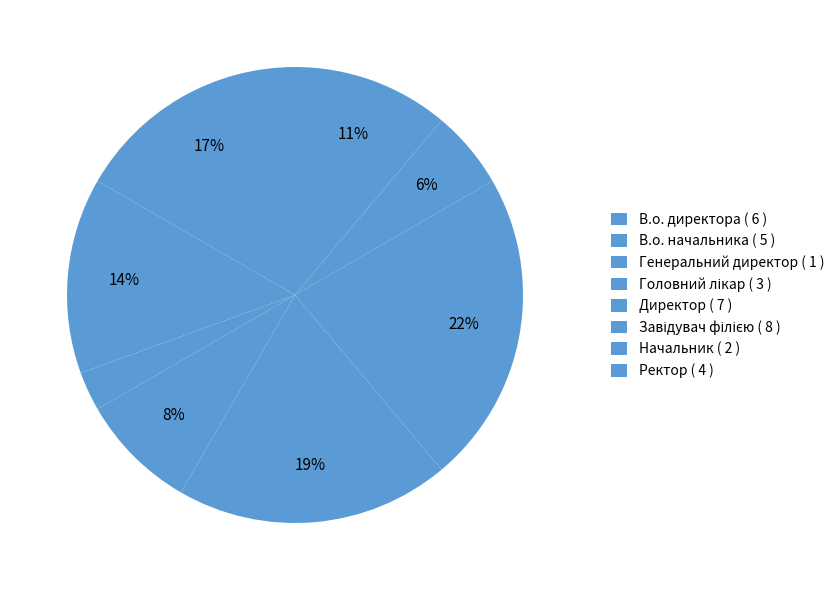

Rank the categories by value from highest to lowest.

Завідувач філією, Директор, В.о. директора, В.о. начальника, Ректор, Головний лікар, Начальник, Генеральний директор